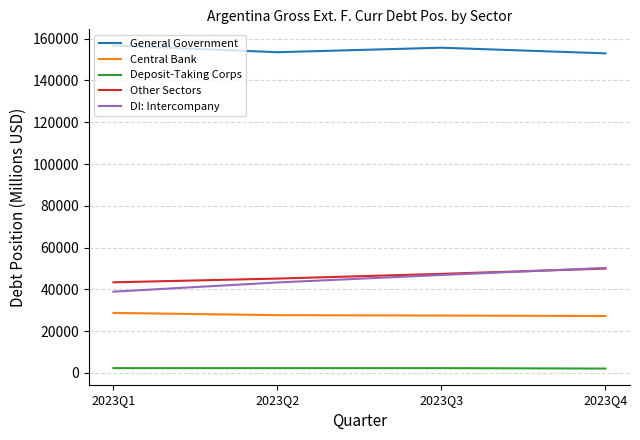

Rank the series at 2023Q2 from lowest to highest value.

Deposit-Taking Corps, Central Bank, DI: Intercompany, Other Sectors, General Government